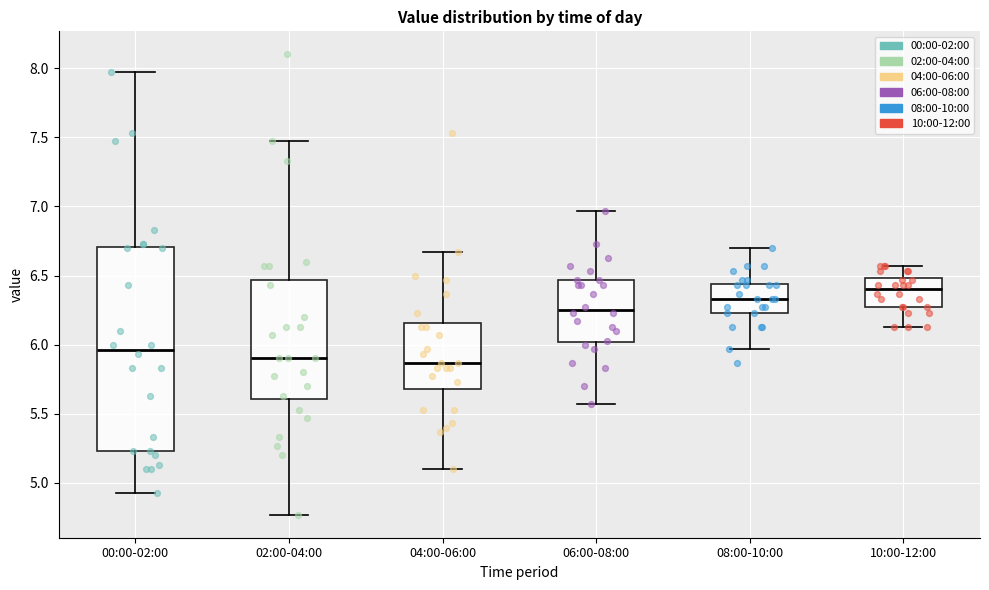

Where does the upper whisker of the box for 00:00-02:00 end on the y-axis? The values are not printed on the chart, so give them approximately, as read against the axis.

7.95